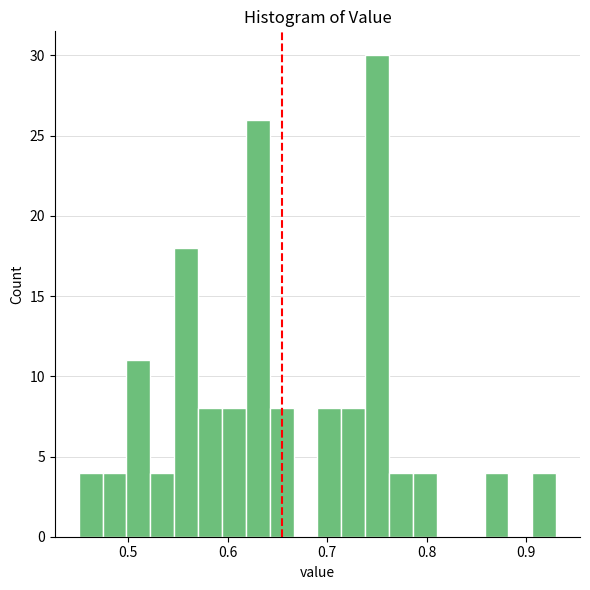

Read against the x-axis, roughly where is the centre of the tallest bar?

0.75